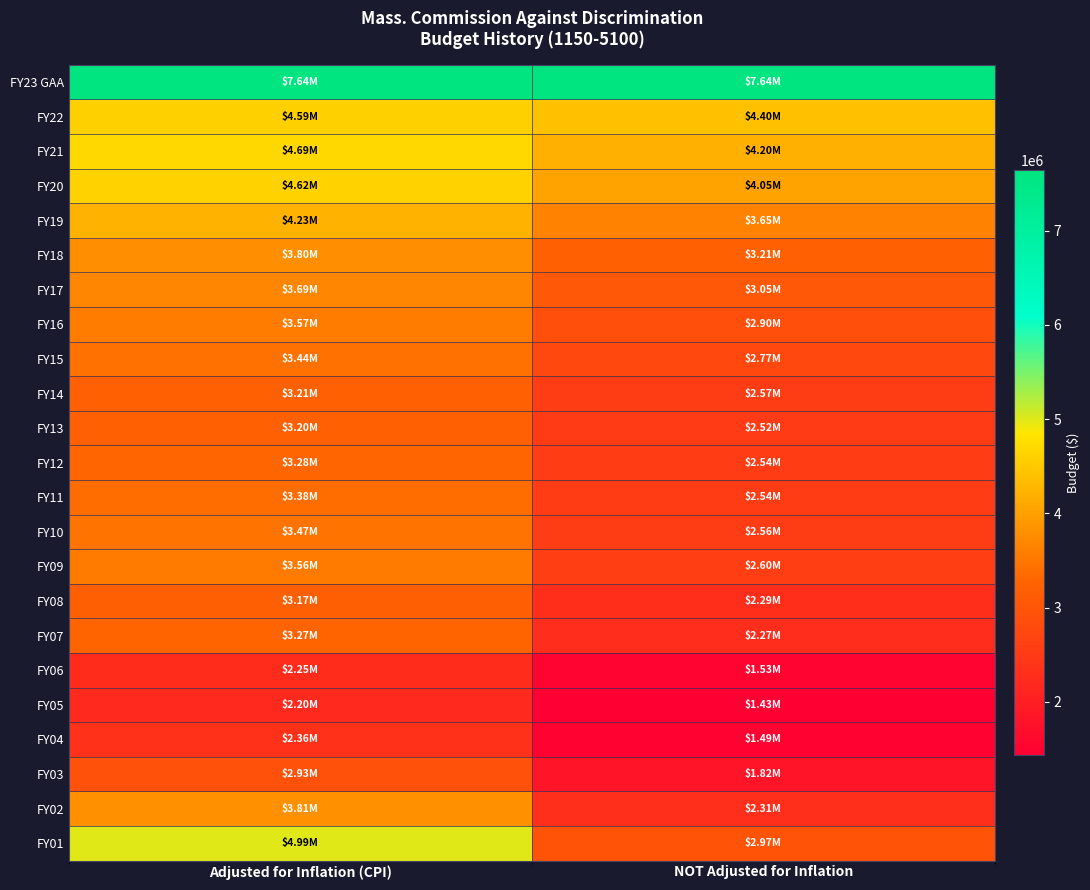

Reading left to right, extract all data points from this chart.

FY23 GAA: Adjusted for Inflation (CPI)=7641395	NOT Adjusted for Inflation=7641395
FY22: Adjusted for Inflation (CPI)=4590504	NOT Adjusted for Inflation=4400144
FY21: Adjusted for Inflation (CPI)=4687874	NOT Adjusted for Inflation=4199189
FY20: Adjusted for Inflation (CPI)=4622297	NOT Adjusted for Inflation=4047794
FY19: Adjusted for Inflation (CPI)=4233919	NOT Adjusted for Inflation=3650000
FY18: Adjusted for Inflation (CPI)=3797403	NOT Adjusted for Inflation=3207196
FY17: Adjusted for Inflation (CPI)=3690606	NOT Adjusted for Inflation=3048657
FY16: Adjusted for Inflation (CPI)=3574303	NOT Adjusted for Inflation=2898657
FY15: Adjusted for Inflation (CPI)=3435610	NOT Adjusted for Inflation=2767791
FY14: Adjusted for Inflation (CPI)=3210718	NOT Adjusted for Inflation=2568237
FY13: Adjusted for Inflation (CPI)=3196740	NOT Adjusted for Inflation=2517879
FY12: Adjusted for Inflation (CPI)=3283452	NOT Adjusted for Inflation=2543312
FY11: Adjusted for Inflation (CPI)=3379881	NOT Adjusted for Inflation=2543312
FY10: Adjusted for Inflation (CPI)=3474408	NOT Adjusted for Inflation=2563587
FY09: Adjusted for Inflation (CPI)=3560801	NOT Adjusted for Inflation=2601724
FY08: Adjusted for Inflation (CPI)=3174118	NOT Adjusted for Inflation=2287160
FY07: Adjusted for Inflation (CPI)=3273484	NOT Adjusted for Inflation=2274386
FY06: Adjusted for Inflation (CPI)=2253978	NOT Adjusted for Inflation=1526374
FY05: Adjusted for Inflation (CPI)=2198698	NOT Adjusted for Inflation=1434740
FY04: Adjusted for Inflation (CPI)=2359124	NOT Adjusted for Inflation=1494521
FY03: Adjusted for Inflation (CPI)=2934778	NOT Adjusted for Inflation=1819076
FY02: Adjusted for Inflation (CPI)=3811972	NOT Adjusted for Inflation=2311861
FY01: Adjusted for Inflation (CPI)=4992202	NOT Adjusted for Inflation=2974960